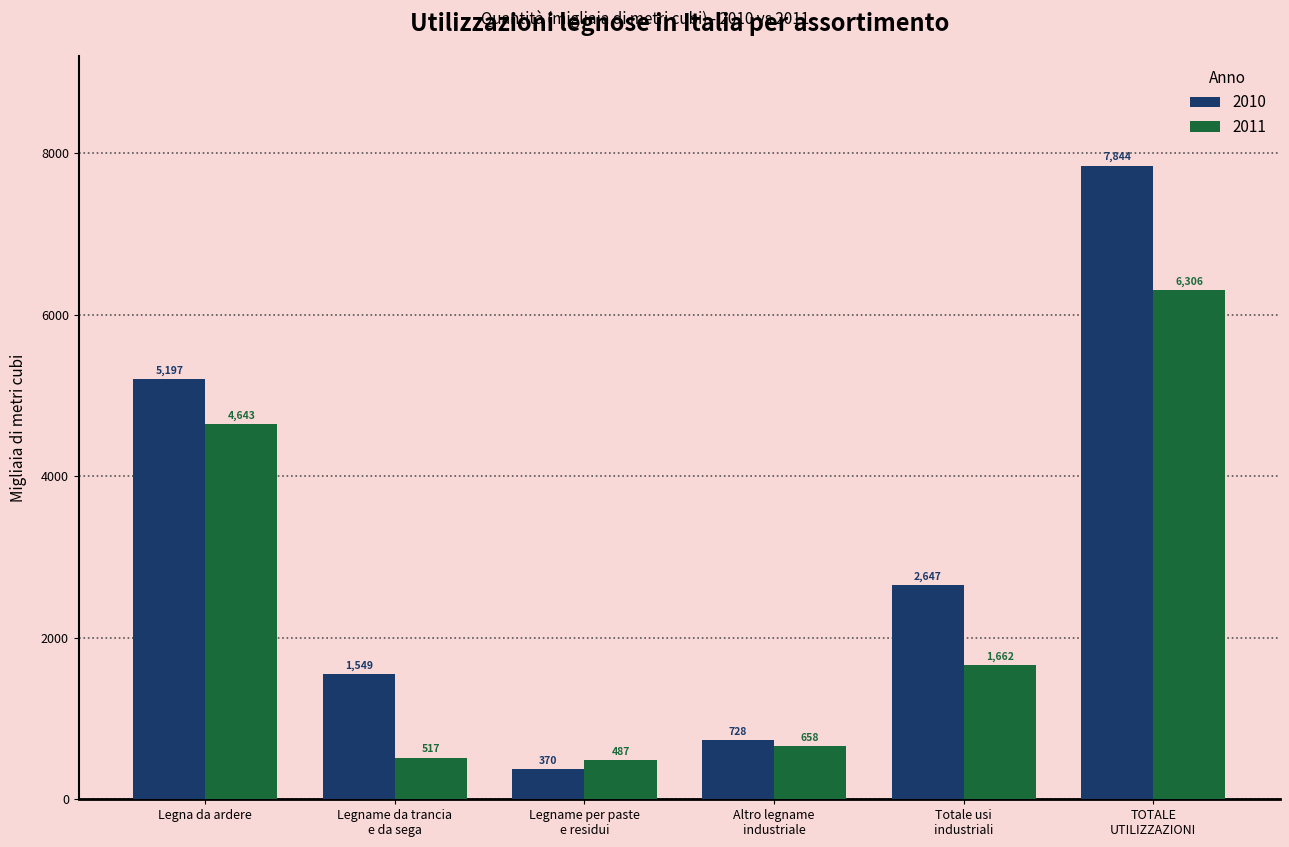

What is the difference between the 2011 values at Totale usi
industriali and Legname da trancia
e da sega?

1145.4